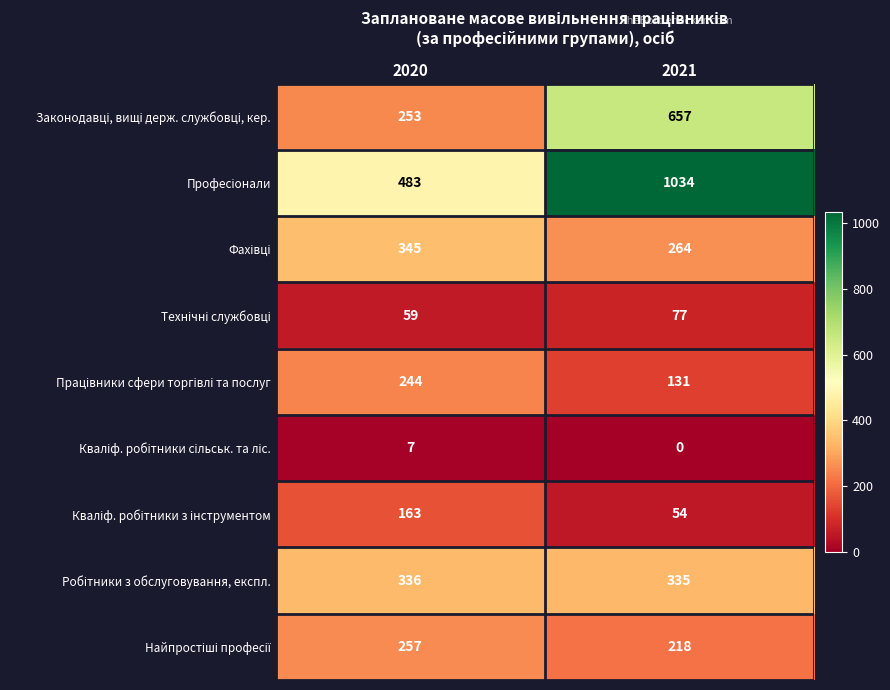

Which label corresponds to the largest value in the chart?

2021